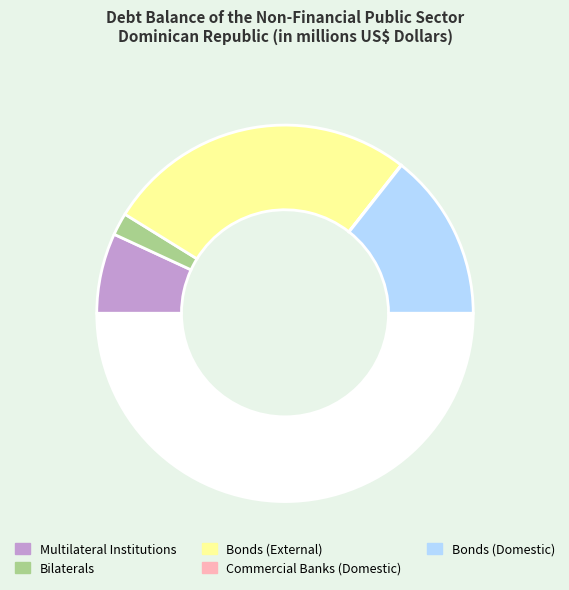

Which category has the biggest portion of the pie?

Bonds (External)